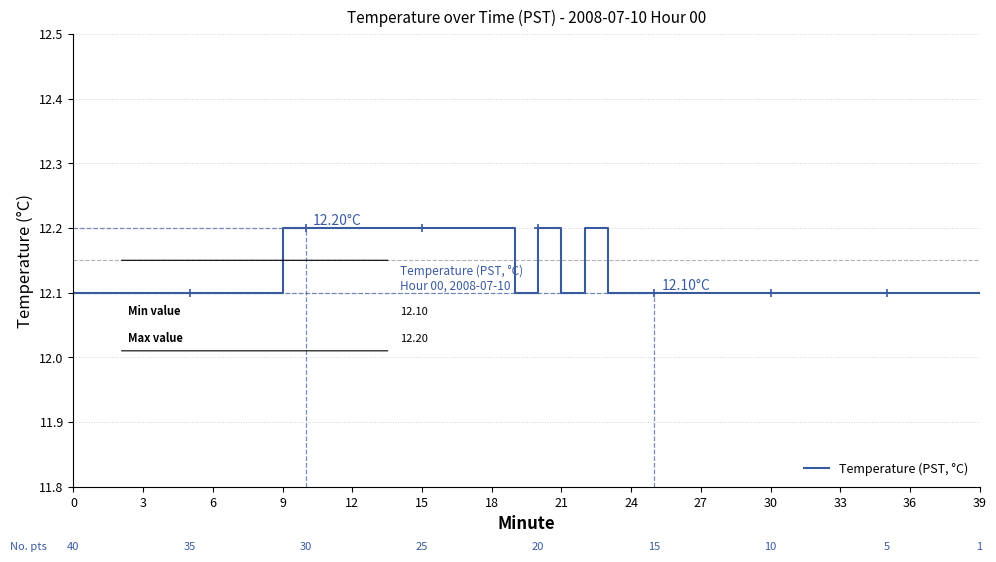

What is the label of the 8th point from the left?

21